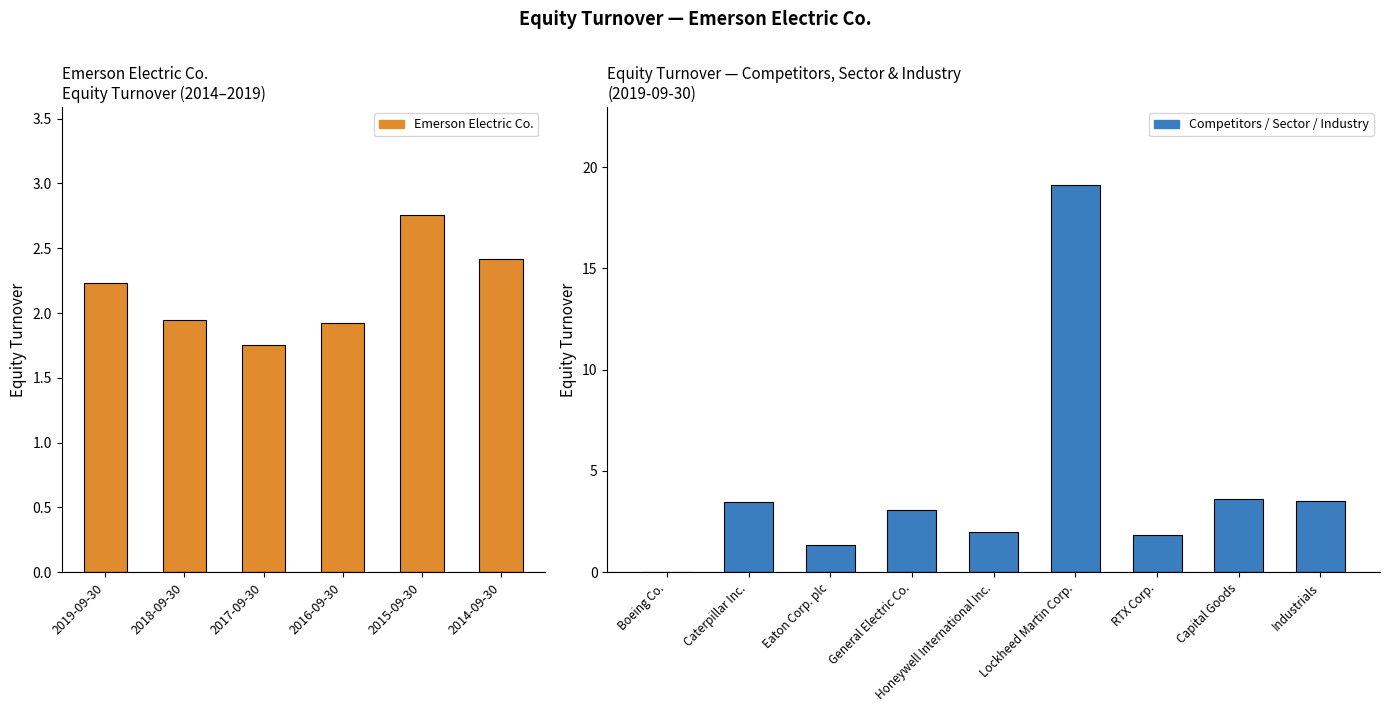

What is the minimum value shown in the chart?

1.8